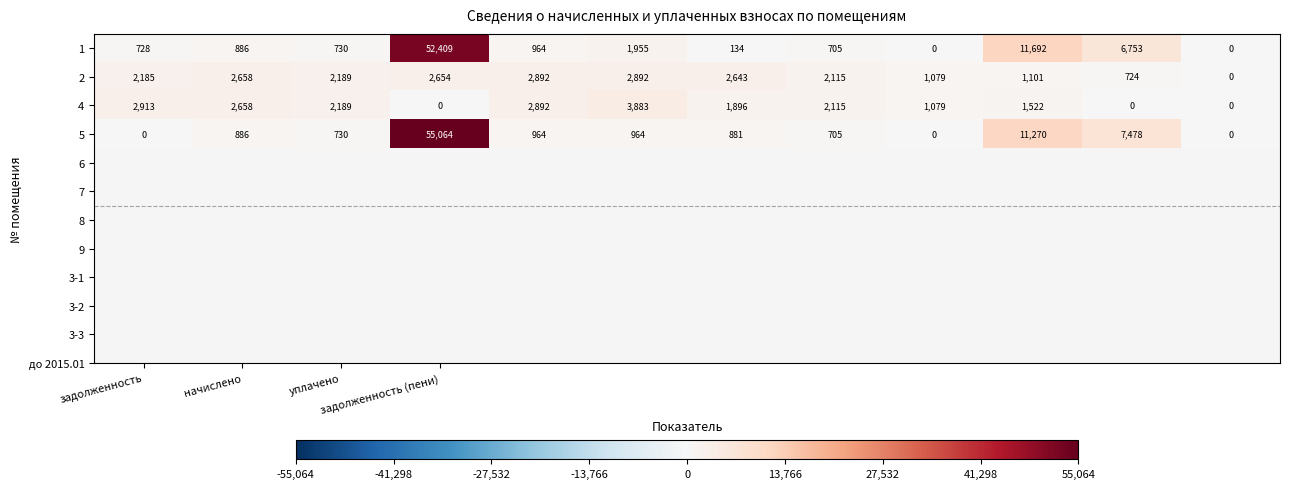

At how many categories does at least one series exceed 4918?

3